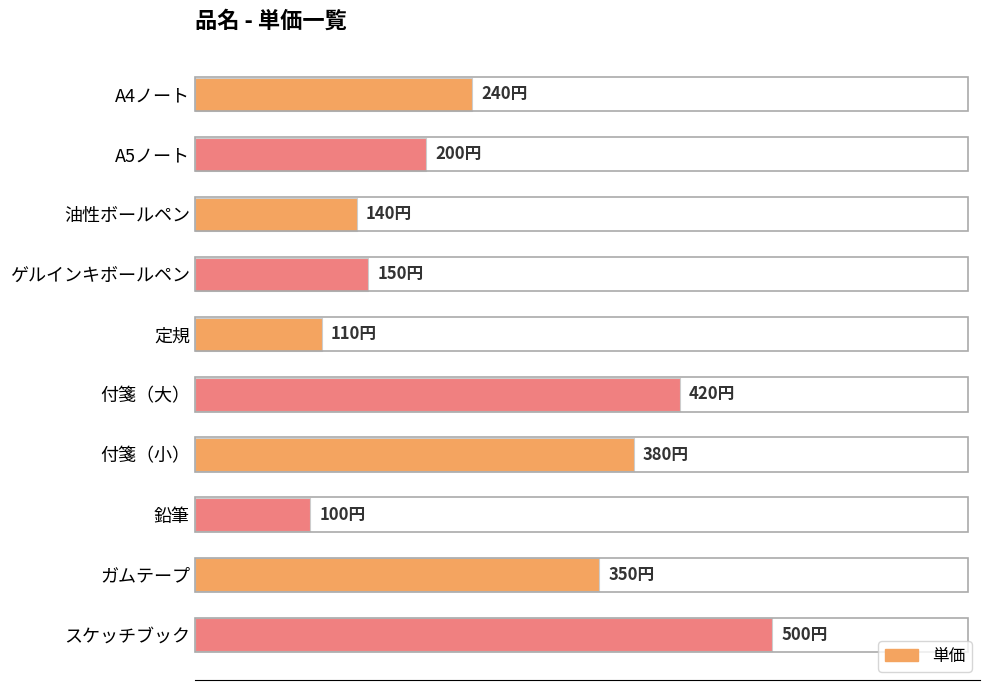

Are the bars horizontal?

Yes